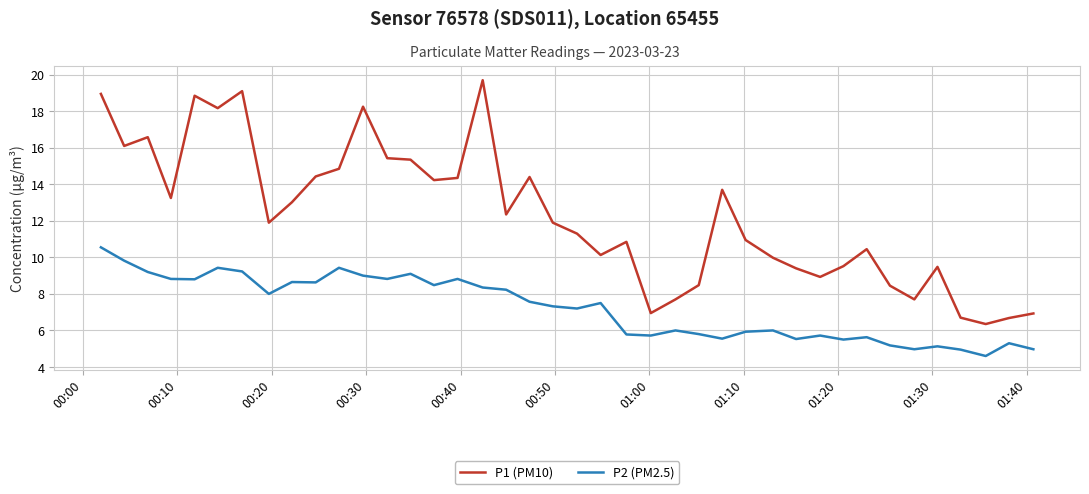

Which series has the widest spread of values?

P1 (PM10)